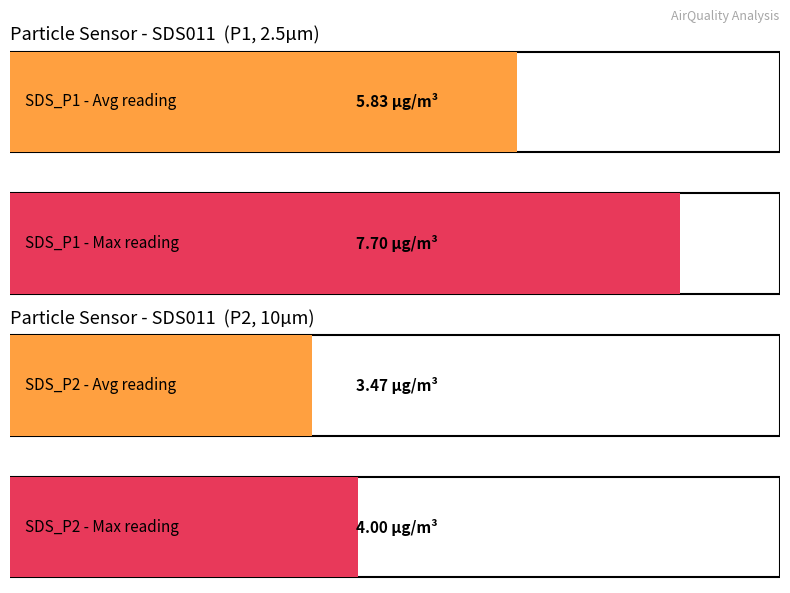

At which category does the chart reach its peak across all series?

SDS_P1